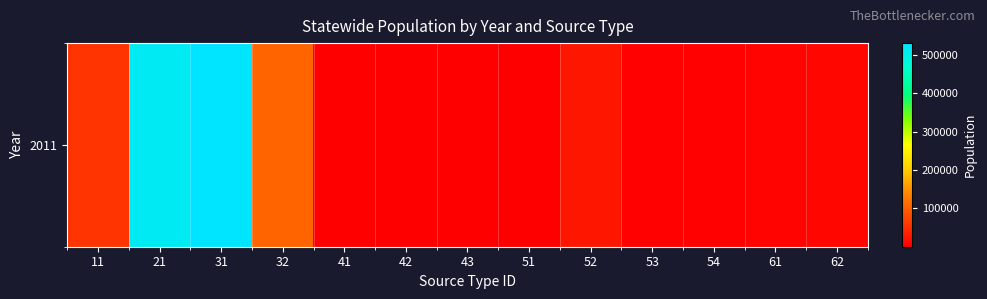

What is the change in value from 21 to 52?

-492047.1